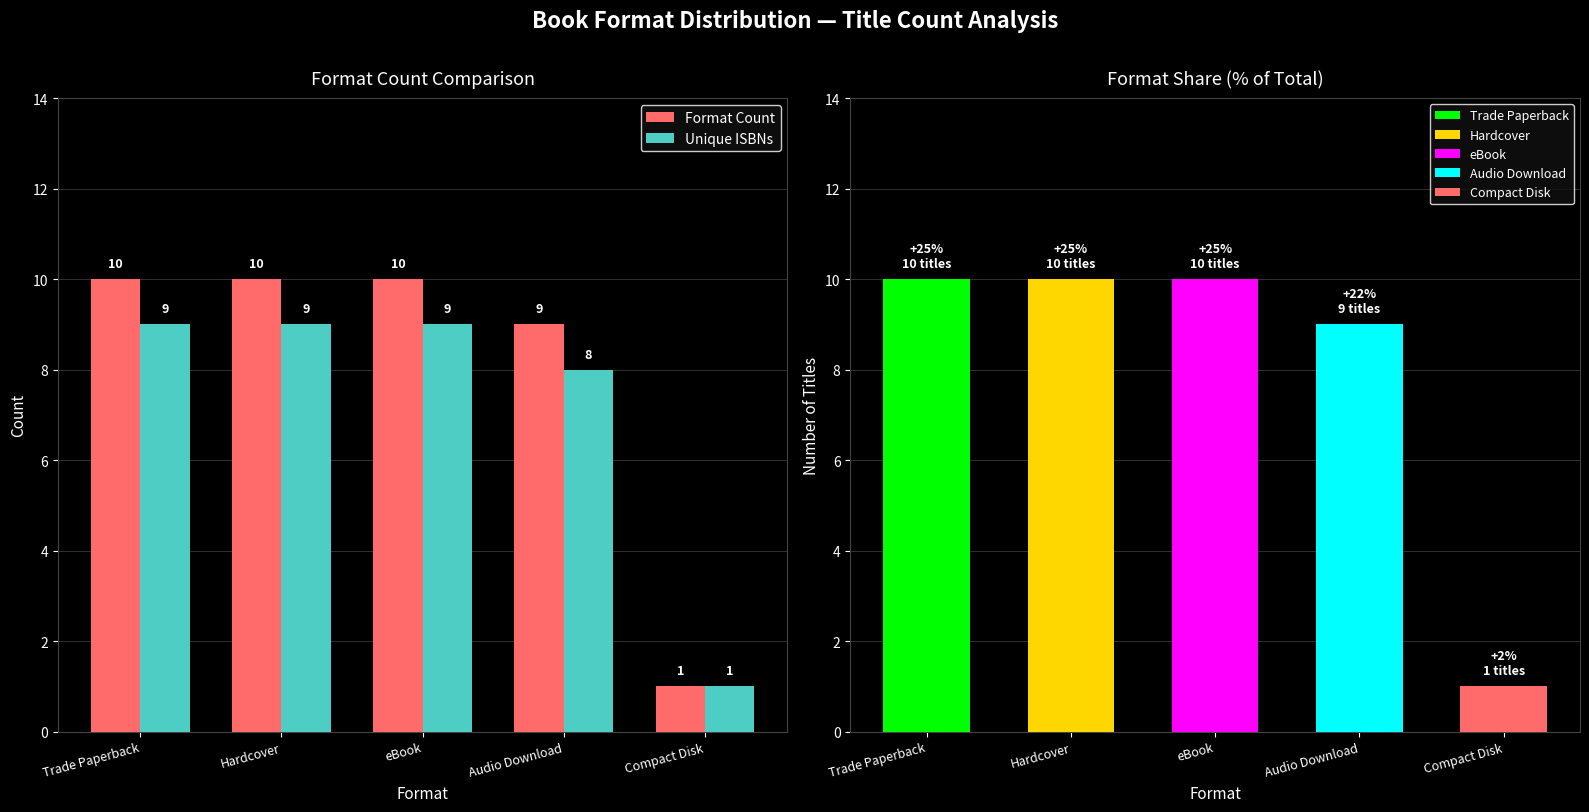

Is the value of Unique ISBNs at Compact Disk greater than the value of Format Count at Audio Download?

No